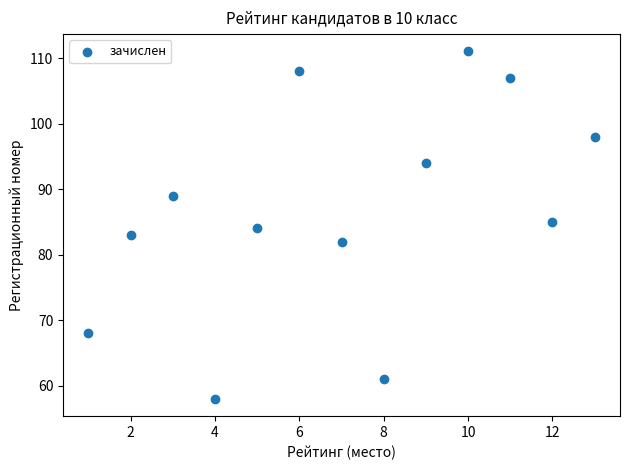

What is the range of X values (max minus min)?

12